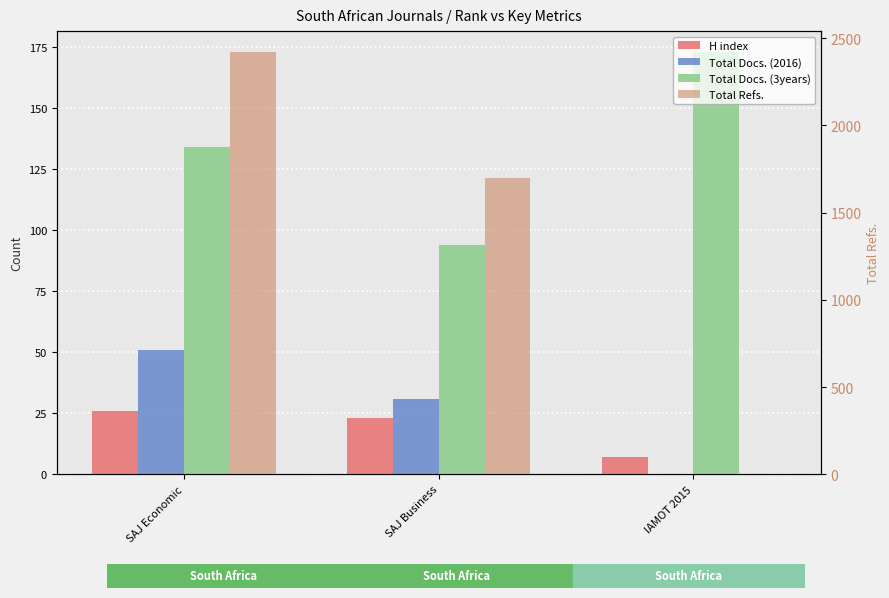

List the series in order of their peak value, highest first.

Total Refs., Total Docs. (3years), Total Docs. (2016), H index